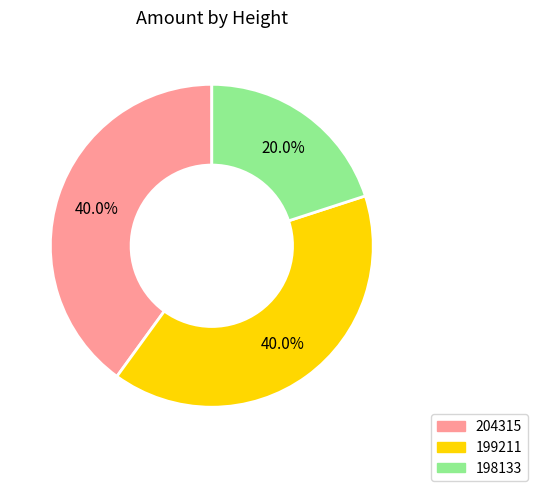

To the nearest percent, what percentage of the pie is 199211?

40%